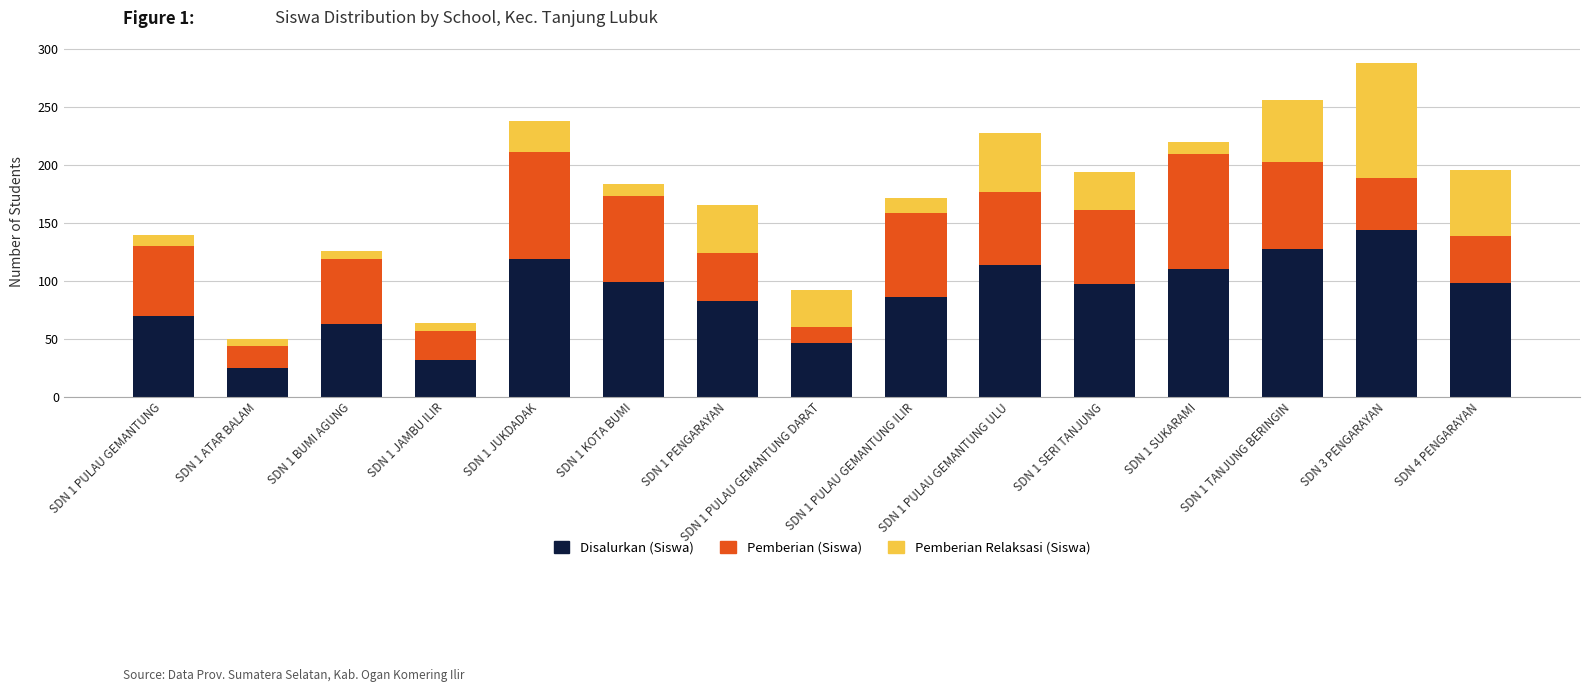

Where does the Disalurkan (Siswa) series first go above 97?

SDN 1 JUKDADAK